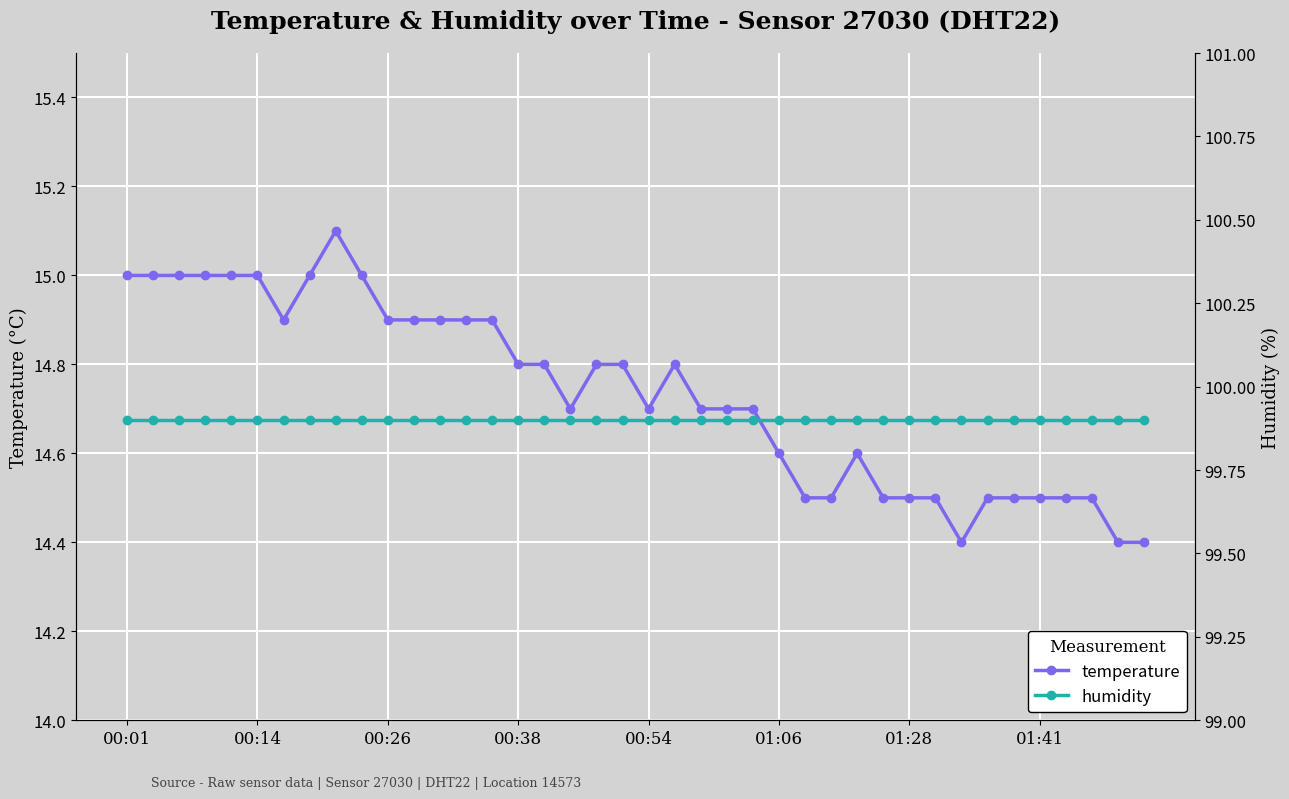

How many distinct data groups are displayed?

2